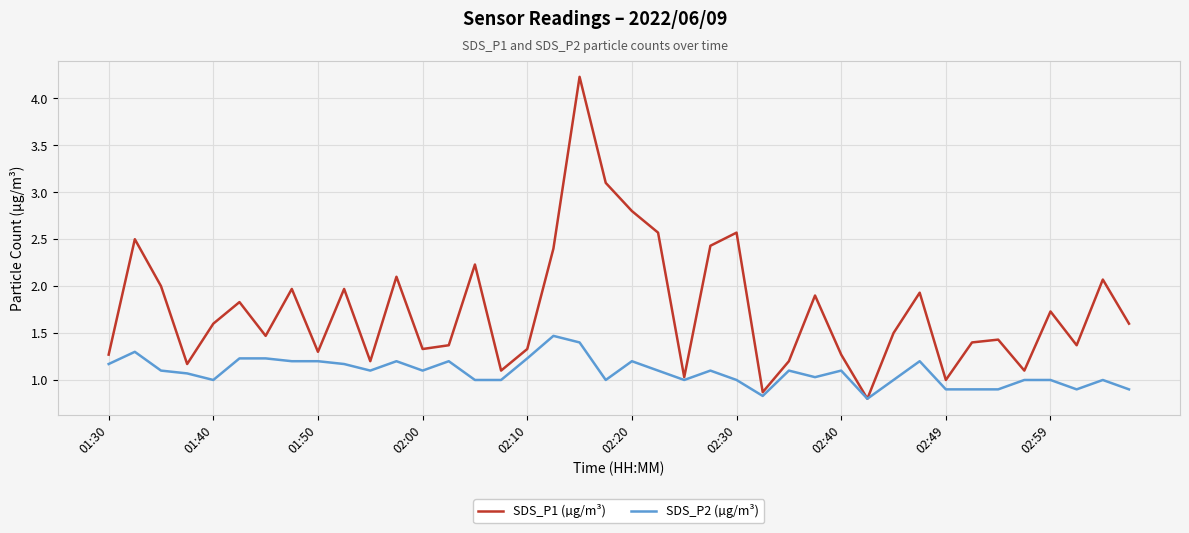

Which series has the largest total across all categories?

SDS_P1 (µg/m³)